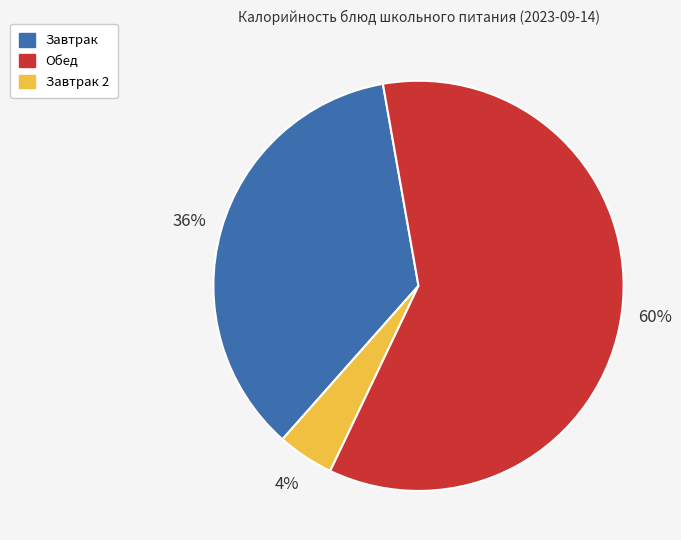

To the nearest percent, what is the average slice percentage?

33%